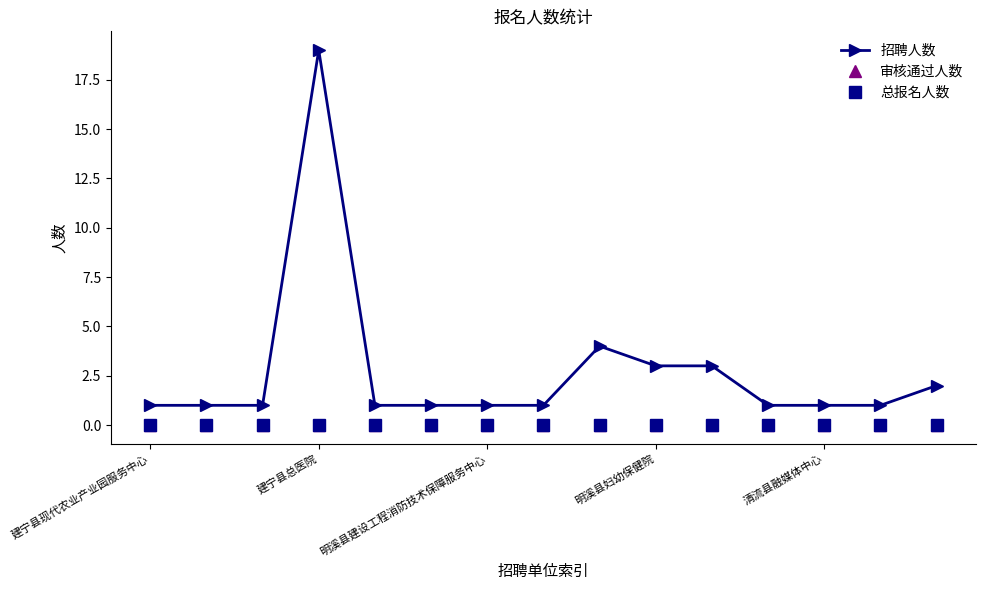

True or false: 招聘人数 and 审核通过人数 cross at least once.

False